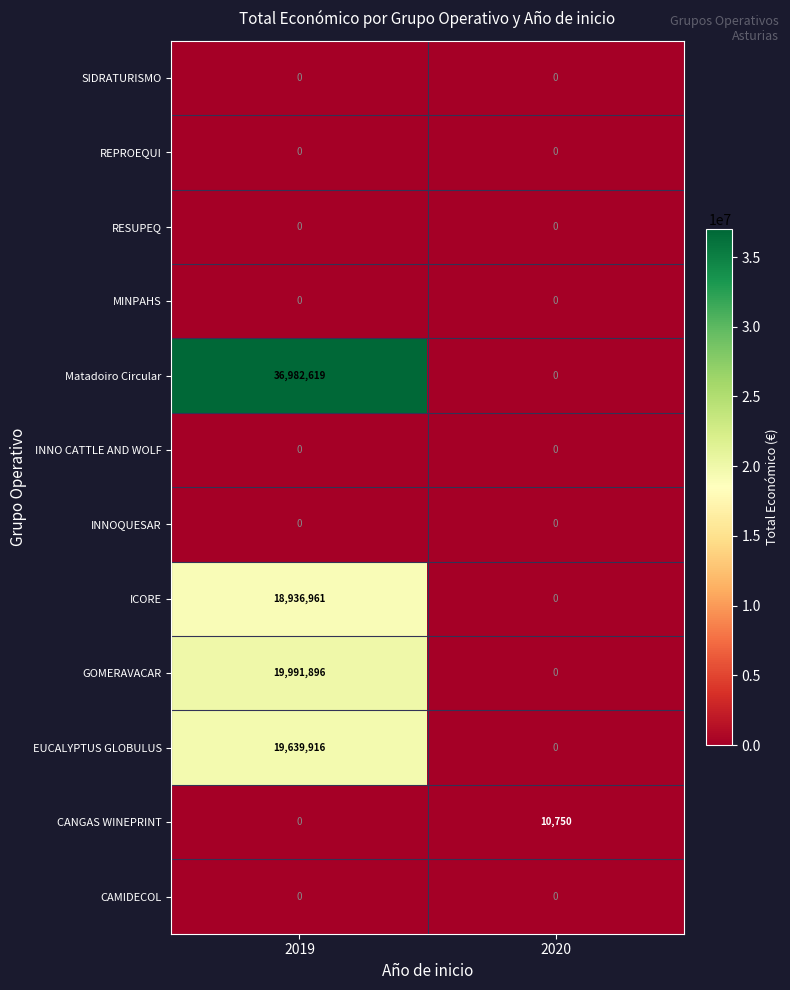

The value of CANGAS WINEPRINT at 2019 is 0. True or false?

True